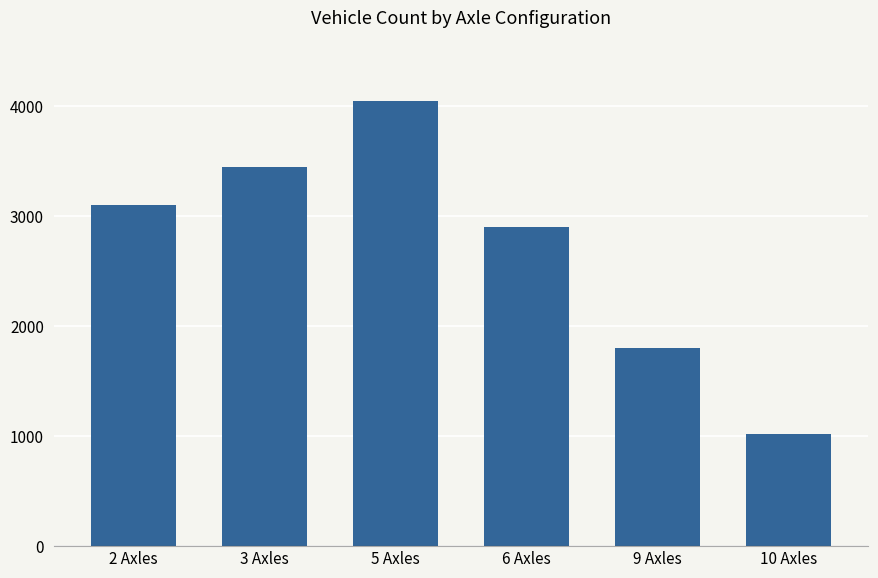

Rank the categories by value from highest to lowest.

5 Axles, 3 Axles, 2 Axles, 6 Axles, 9 Axles, 10 Axles